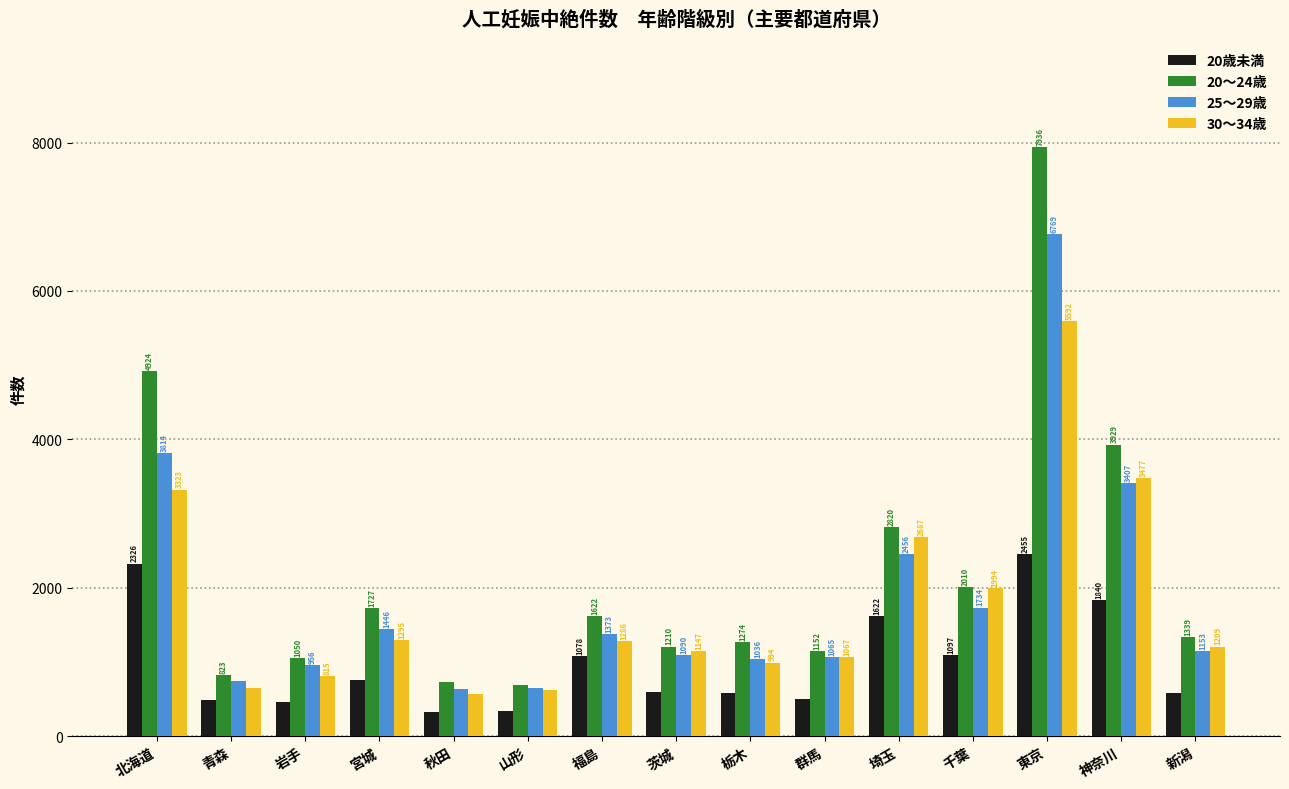

What value does the 20～24歳 series have at 北海道?

4924